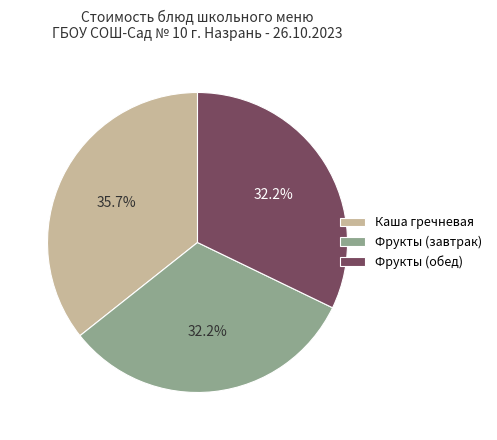

Is Фрукты (завтрак) the majority of the pie?

No